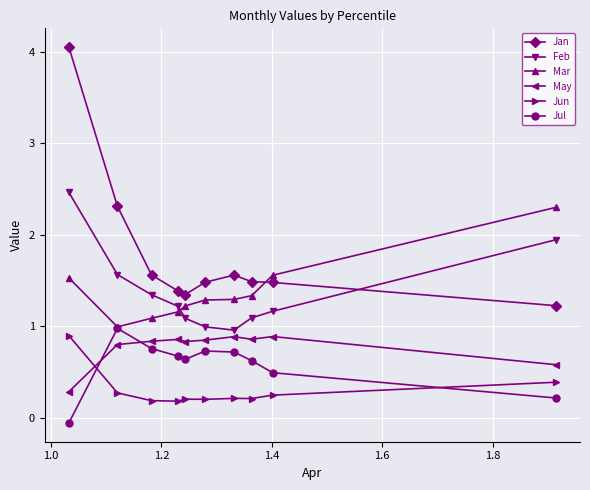

True or false: Jan and Jun cross at least once.

False